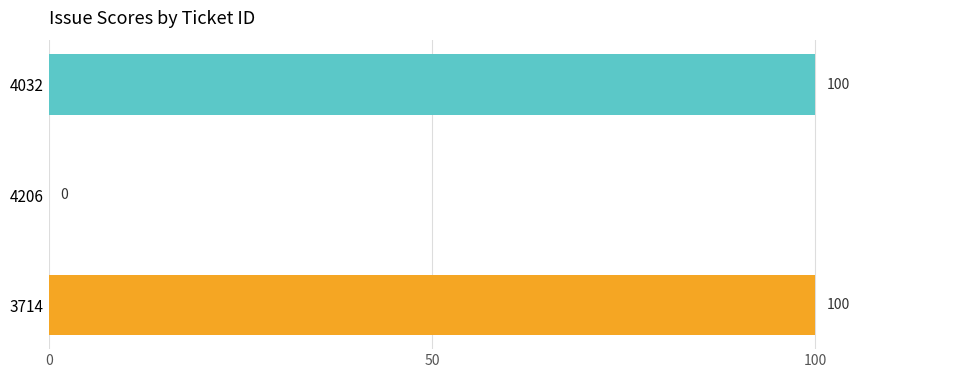

What is the sum of the values at 4206 and 4032?

100